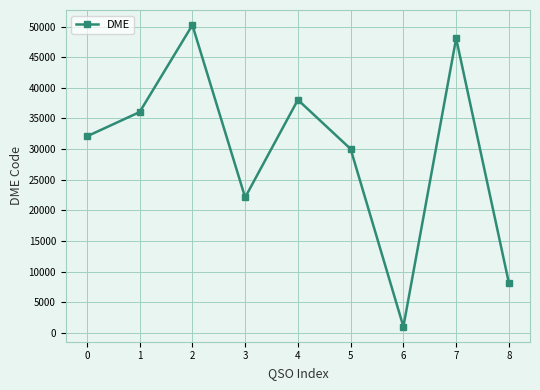

What is the difference between the values at 3 and 8?

13971